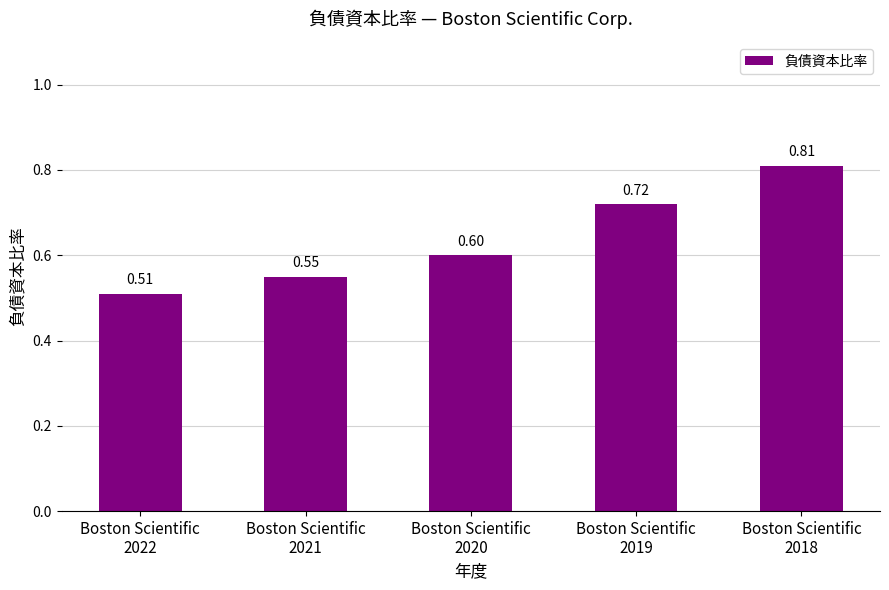

How many bars are there in total?

5